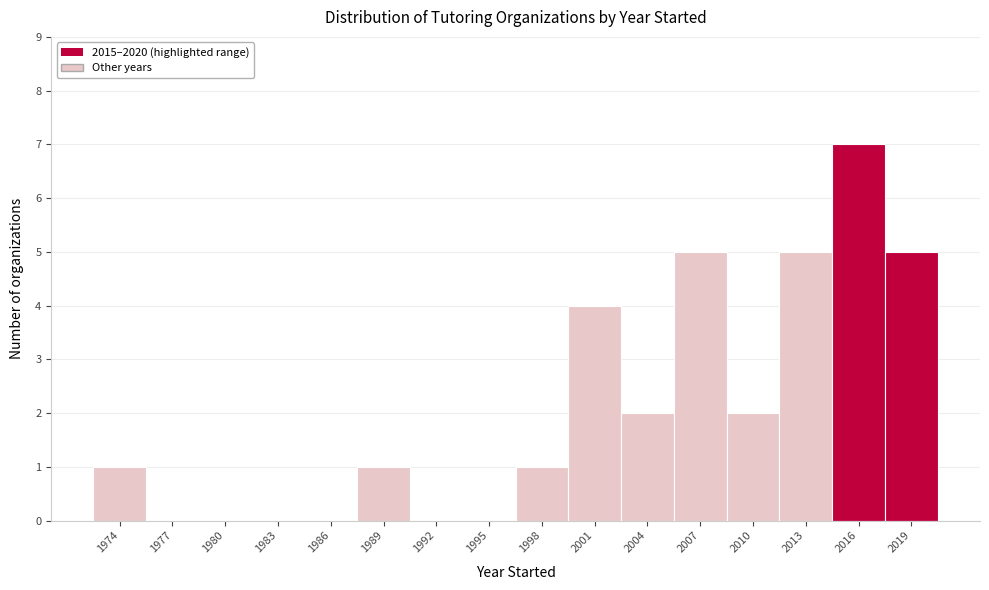

Reading left to right, transcribe all the data shown in this chart.

1974=1	1977=0	1980=0	1983=0	1986=0	1989=1	1992=0	1995=0	1998=1	2001=4	2004=2	2007=5	2010=2	2013=5	2016=7	2019=5